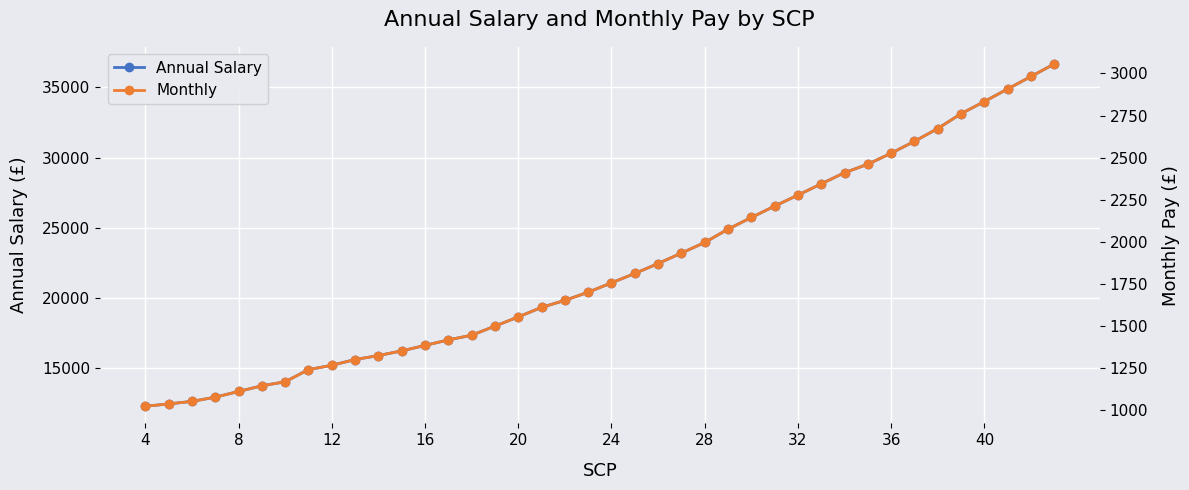

True or false: Monthly has more than 2 interior local peaks.

False